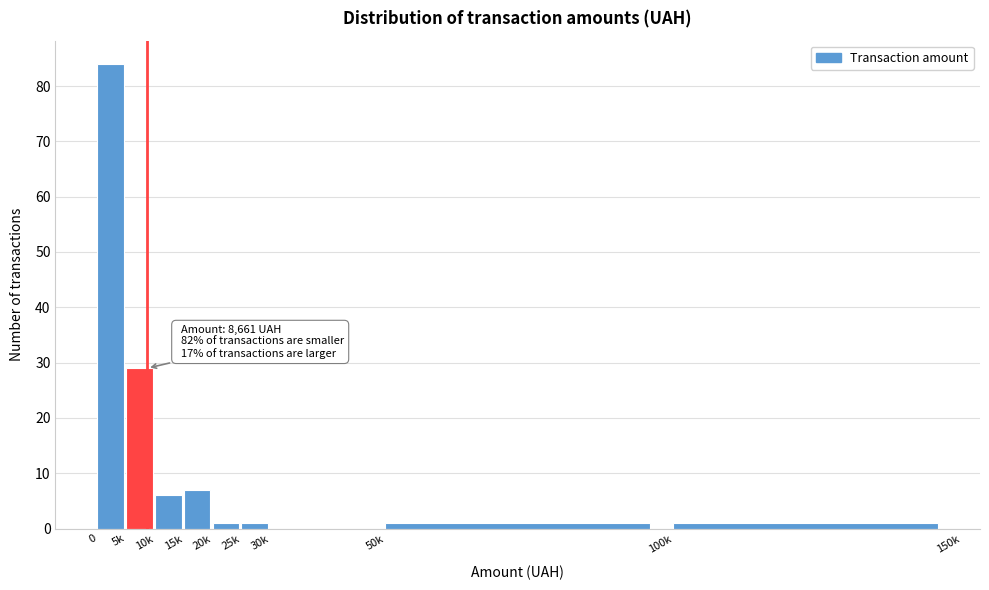

Reading left to right, list all the values displayed in this chart.

0=84	5k=29	10k=6	15k=7	20k=1	25k=1	30k=0	50k=1	100k=1